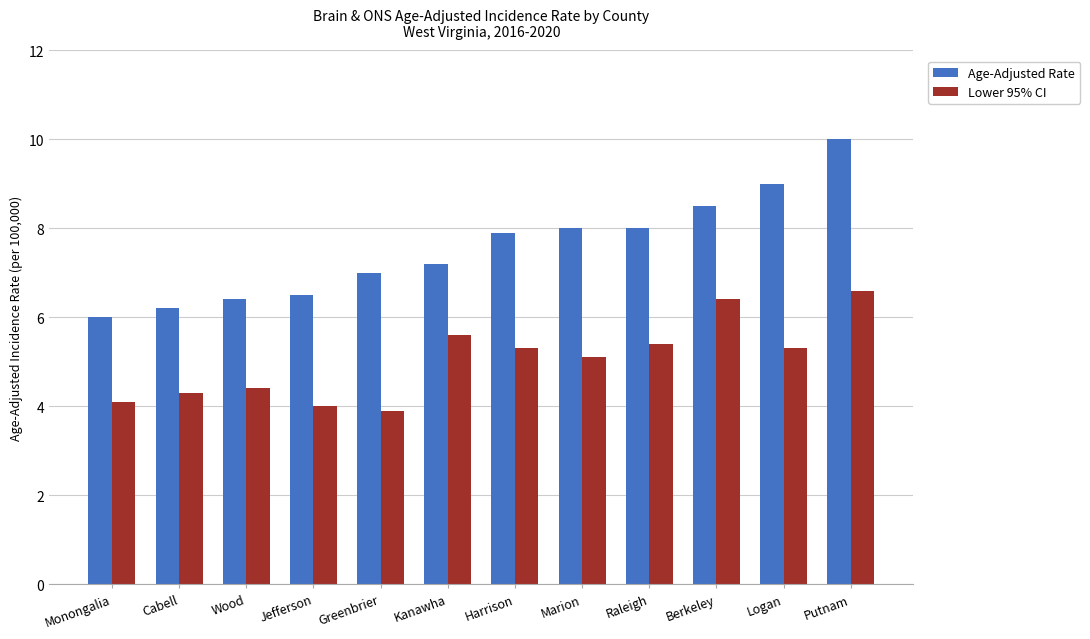

The Age-Adjusted Rate series shows 7.0 at Greenbrier. True or false?

True